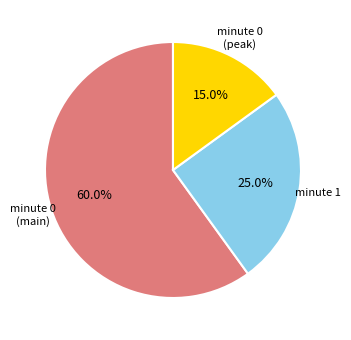

Is there any slice that represents more than half of the pie?

Yes